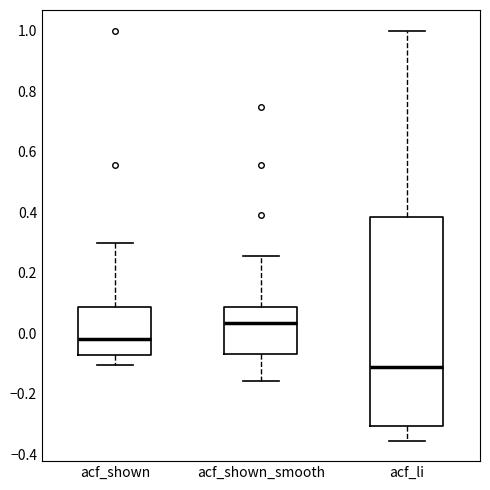

Reading left to right, transcribe this box plot: for each box, give where its median line is, the range the box spans, and where its two whiskers end, as read against the y-axis. The values are not printed on the chart, so give them approximately, as read against the axis.

acf_shown: median -0.02, box -0.08 to 0.08, whiskers -0.10 to 0.30
acf_shown_smooth: median 0.04, box -0.06 to 0.08, whiskers -0.16 to 0.26
acf_li: median -0.10, box -0.30 to 0.38, whiskers -0.36 to 1.00